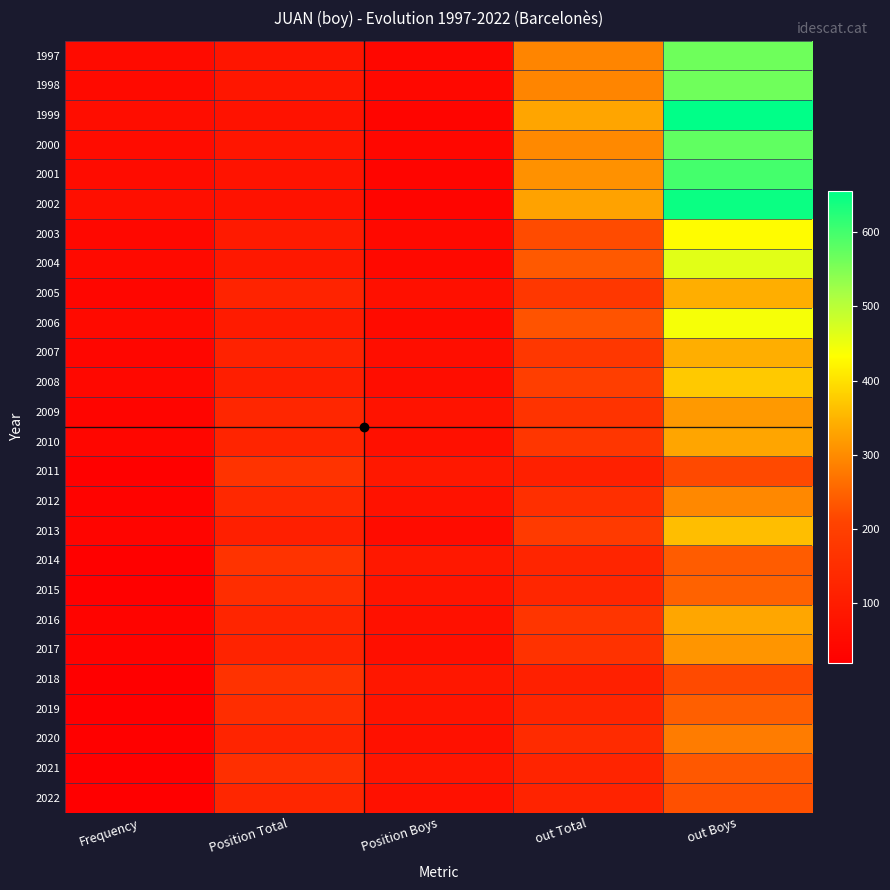

How many data points does each series have?

5